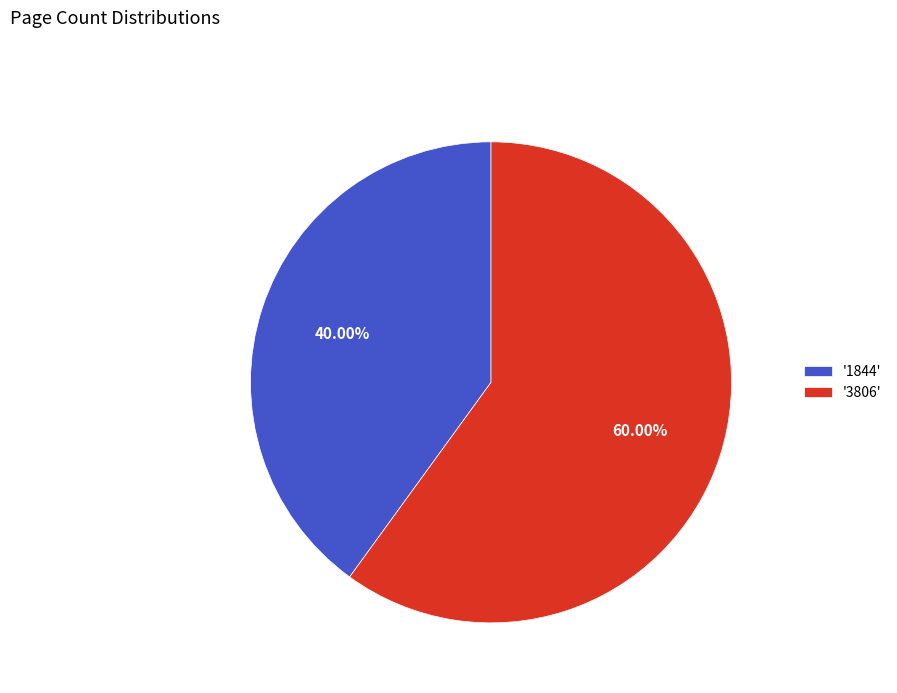

Combined, do '1844' and '3806' account for over 50%?

Yes